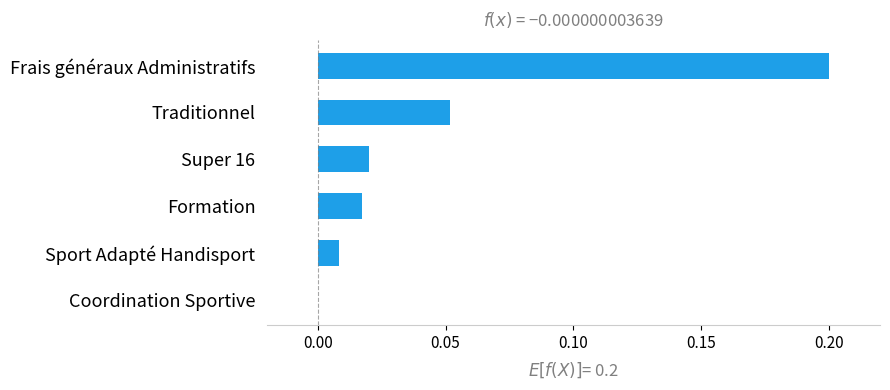

The chart shows a value of 0.1 at Coordination Sportive. True or false?

False